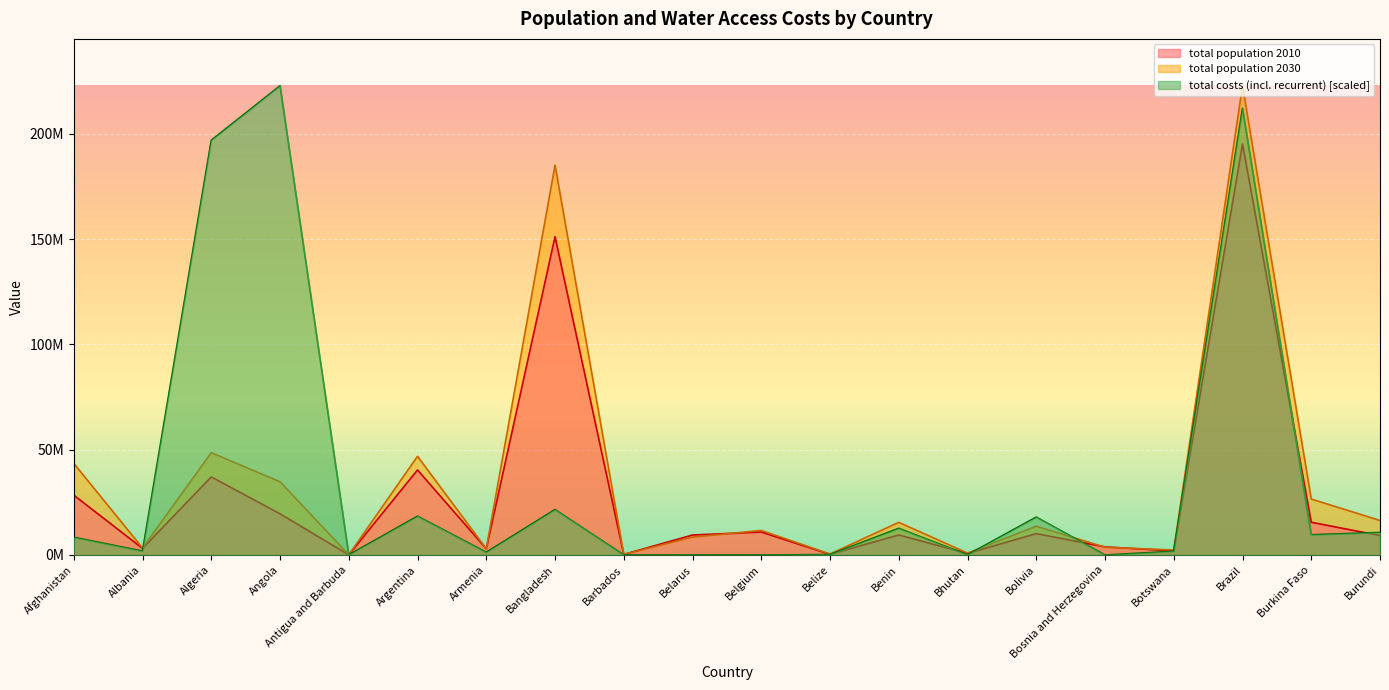

How many values in total costs (incl. recurrent) are above zero?

17